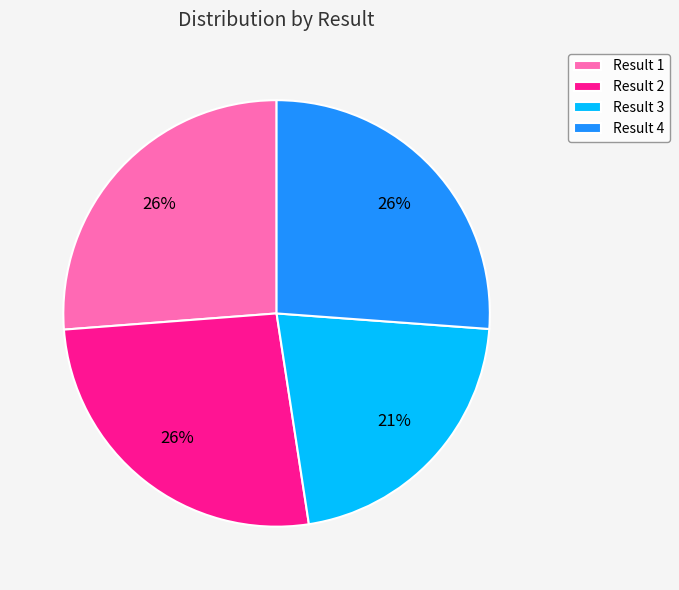

Is it true that Result 4 is 26% of the pie?

True